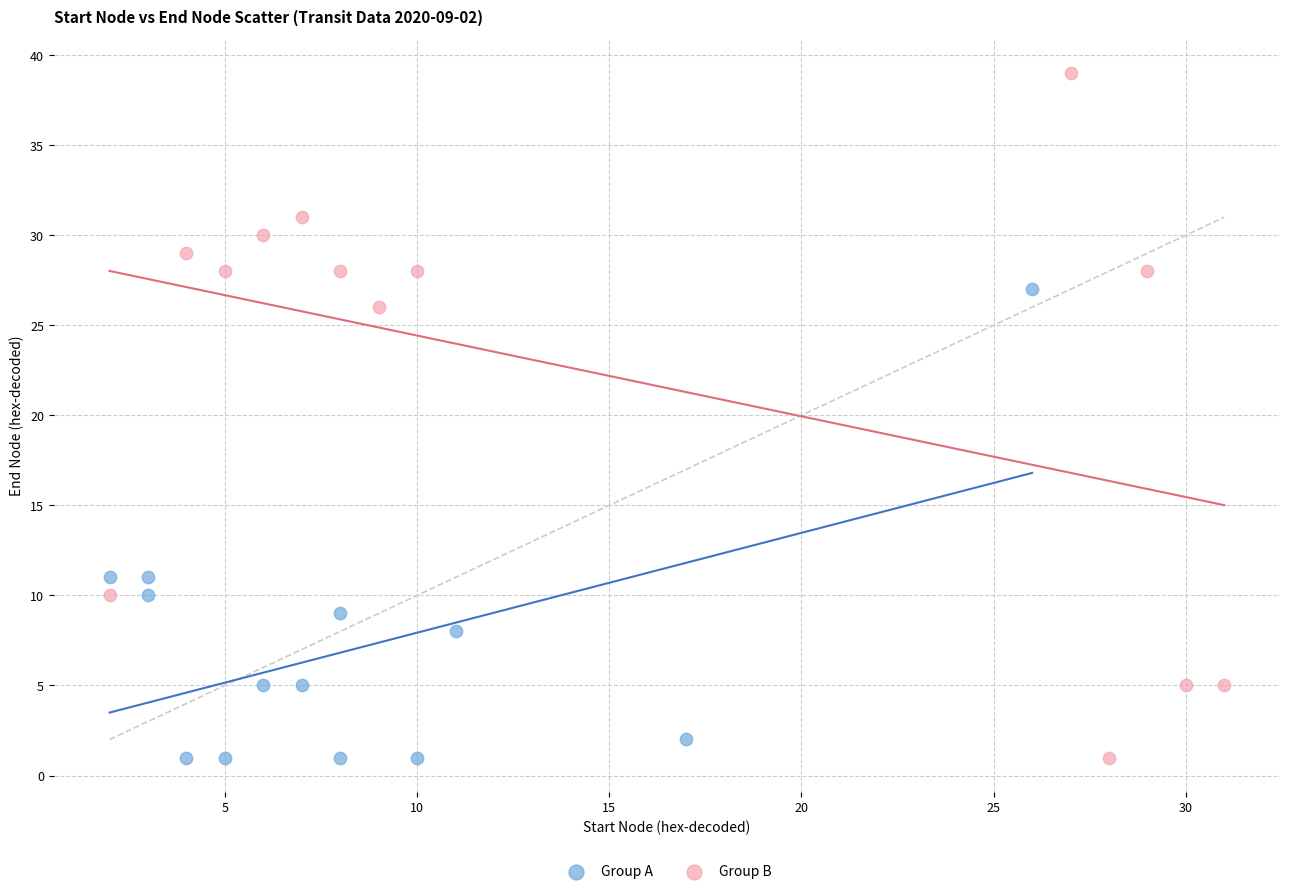

Which series contains the highest Y value?

Group B